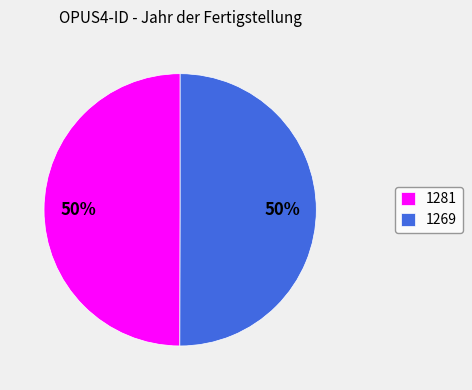

Count the number of slices in the pie.

2